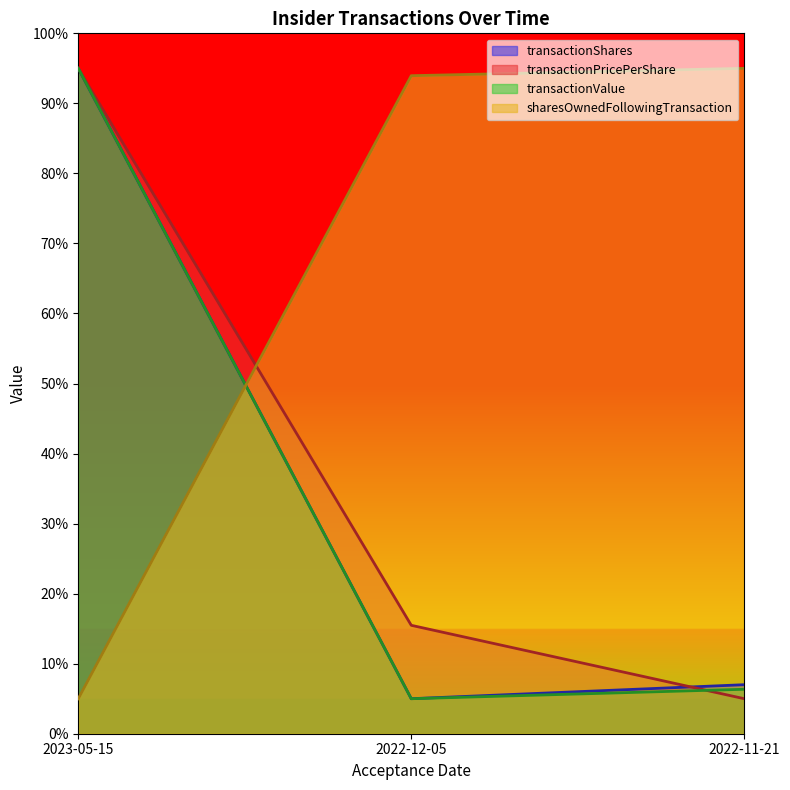

The transactionValue series shows 6.3 at 2022-11-21. True or false?

True